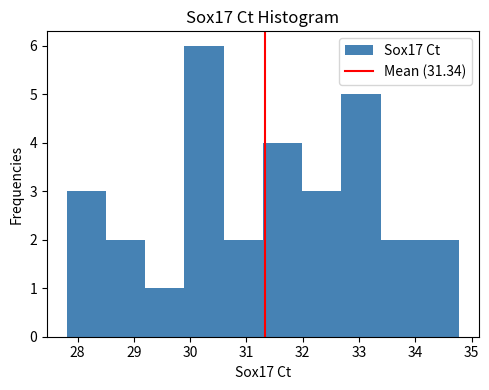

Which range on the x-axis has the tallest bar?

29.9 to 30.6